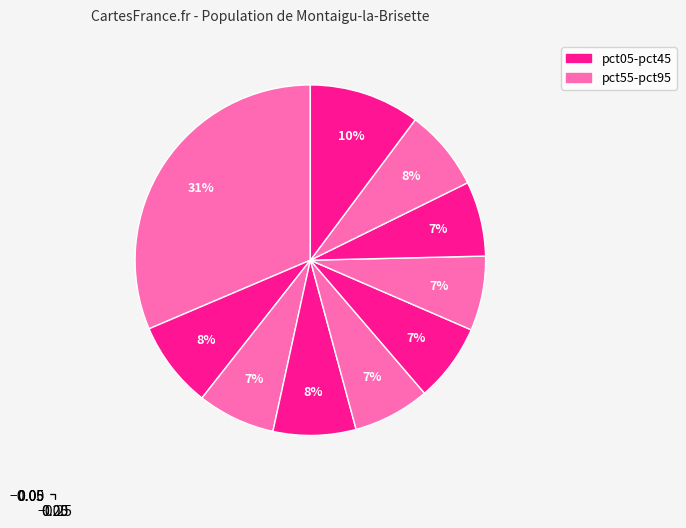

How many slices are in this pie chart?

10